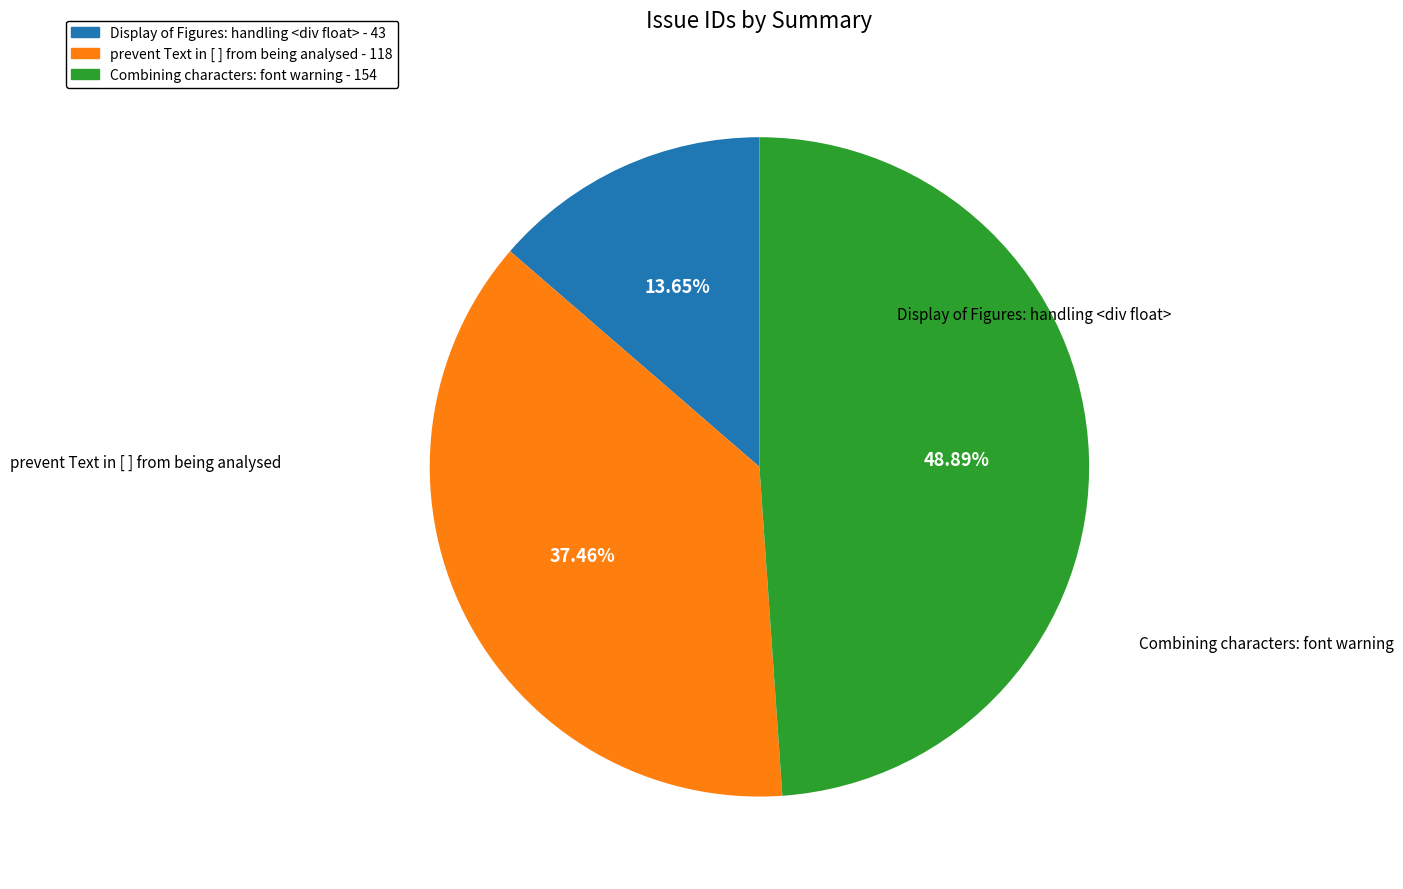

What is the ratio of the value at Display of Figures: handling <div float> to the value at Combining characters: font warning?

0.3